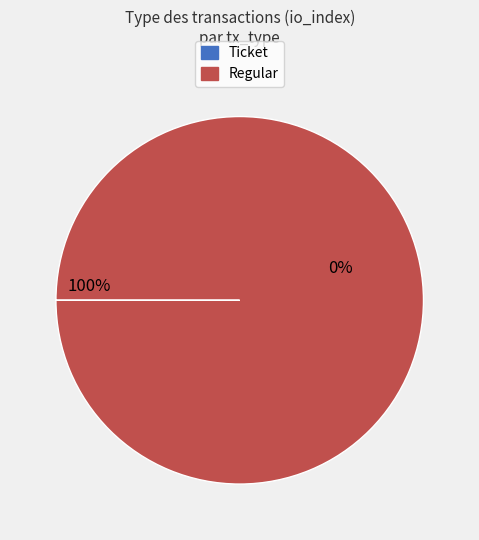

What is the majority slice?

Regular